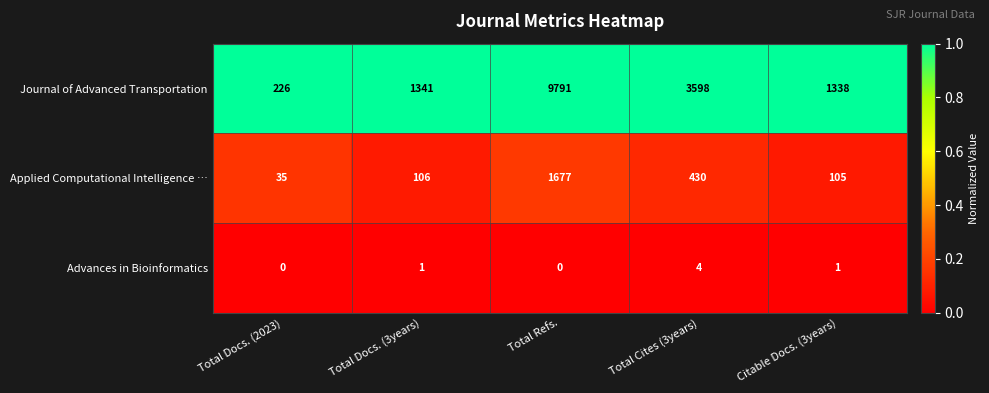

Reading left to right, what are all the values shown in this chart?

Journal of Advanced Transportation: Total Docs. (2023)=226	Total Docs. (3years)=1341	Total Refs.=9791	Total Cites (3years)=3598	Citable Docs. (3years)=1338
Applied Computational Intelligence …: Total Docs. (2023)=35	Total Docs. (3years)=106	Total Refs.=1677	Total Cites (3years)=430	Citable Docs. (3years)=105
Advances in Bioinformatics: Total Docs. (2023)=0	Total Docs. (3years)=1	Total Refs.=0	Total Cites (3years)=4	Citable Docs. (3years)=1